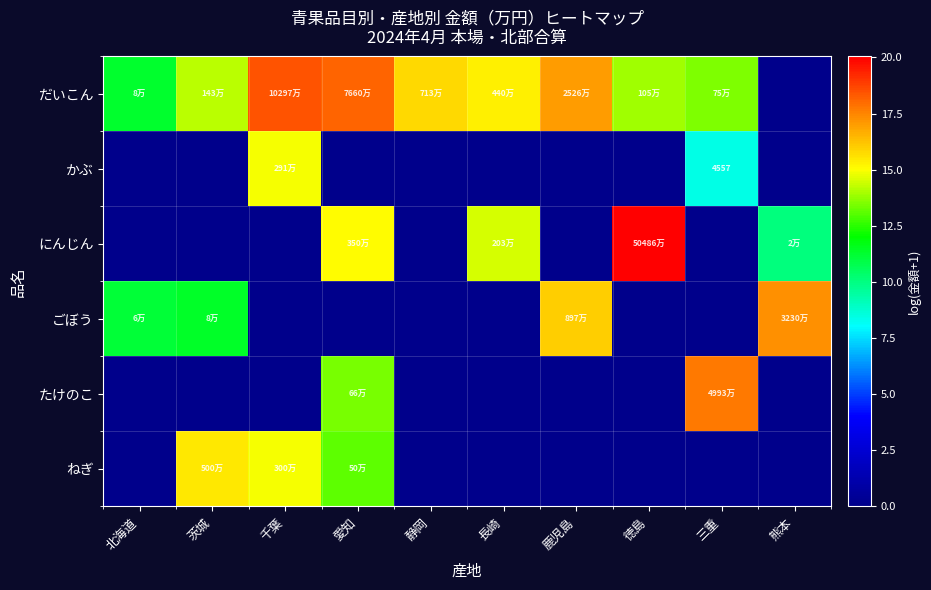

At which category is the sum across all series the highest?

愛知